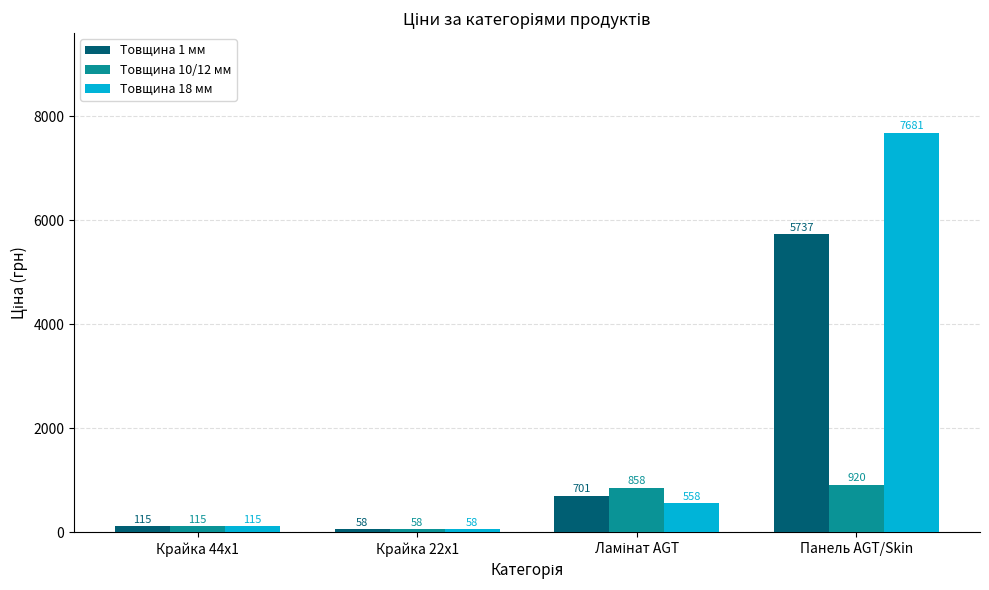

Rank the series by their maximum value, from highest to lowest.

Товщина 18 мм, Товщина 1 мм, Товщина 10/12 мм